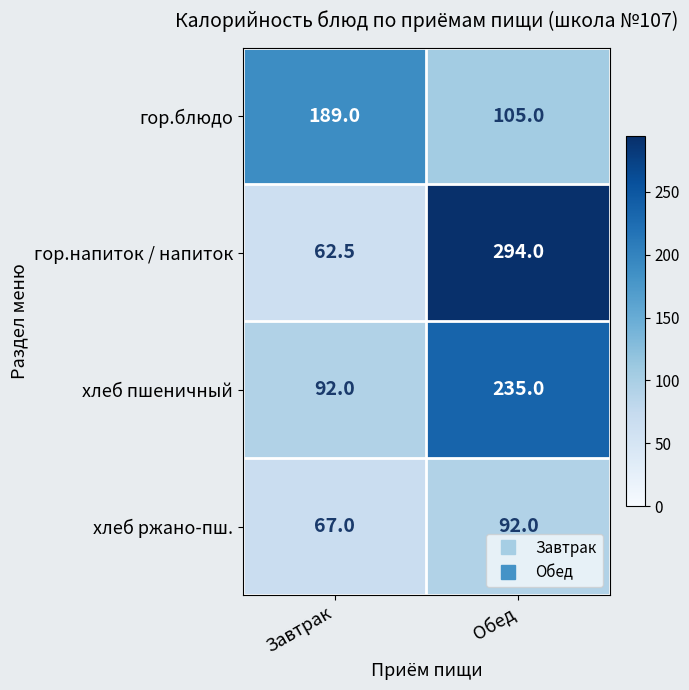

Which series changed the most between Завтрак and Обед?

гор.напиток / напиток